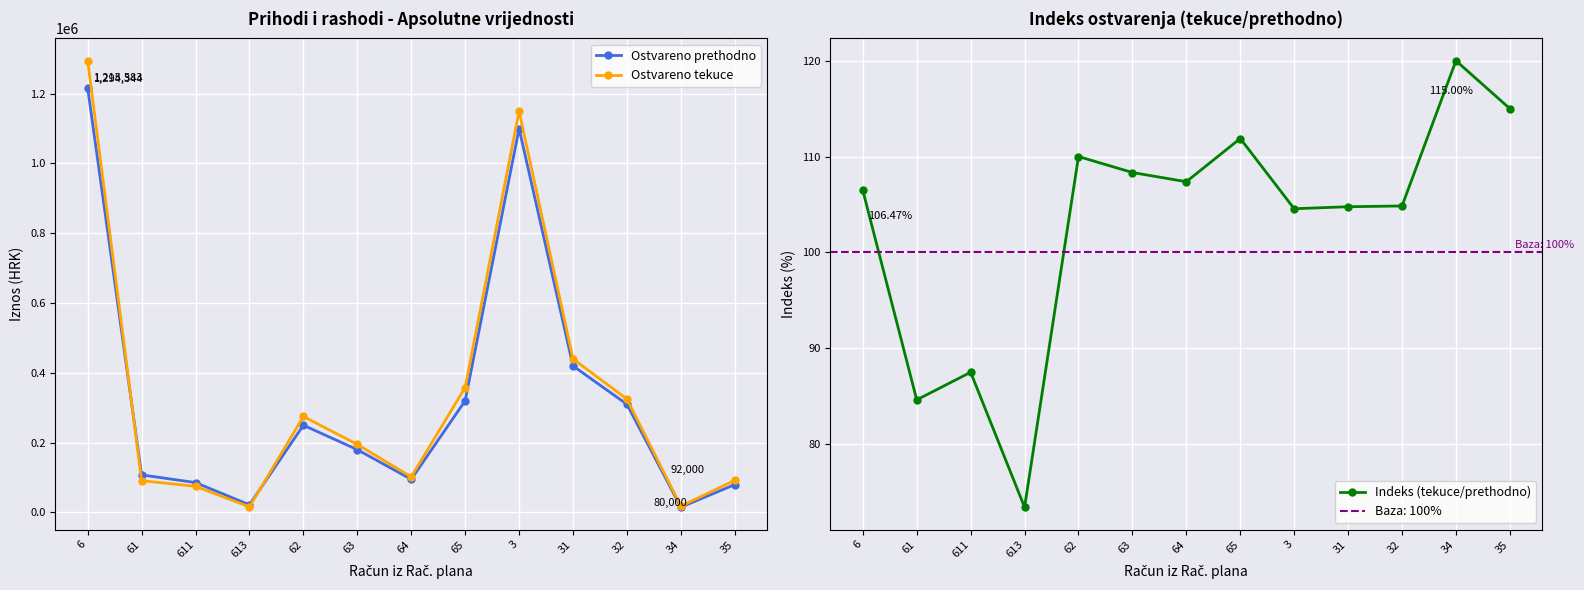

What is the approximate value of Ostvareno prethodno at 62?

250000.0